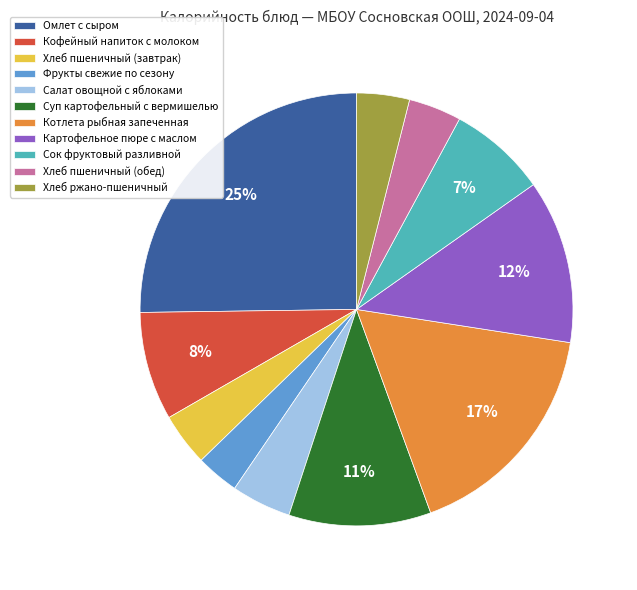

Which category has the biggest portion of the pie?

Омлет с сыром